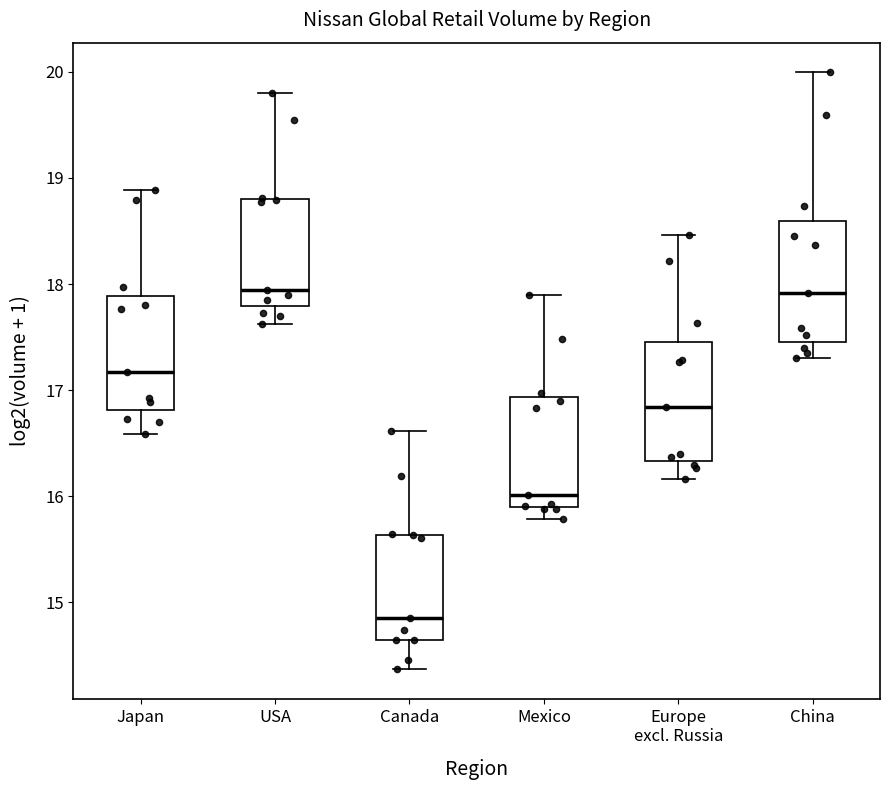

Reading left to right, transcribe this box plot: for each box, give where its median line is, the range the box spans, and where its two whiskers end, as read against the y-axis. The values are not printed on the chart, so give them approximately, as read against the axis.

Japan: median 17.2, box 16.8 to 17.9, whiskers 16.6 to 18.9
USA: median 17.9, box 17.8 to 18.8, whiskers 17.6 to 19.8
Canada: median 14.9, box 14.6 to 15.6, whiskers 14.4 to 16.6
Mexico: median 16.0, box 15.9 to 16.9, whiskers 15.8 to 17.9
Europe excl. Russia: median 16.8, box 16.3 to 17.5, whiskers 16.2 to 18.5
China: median 17.9, box 17.5 to 18.6, whiskers 17.3 to 20.0